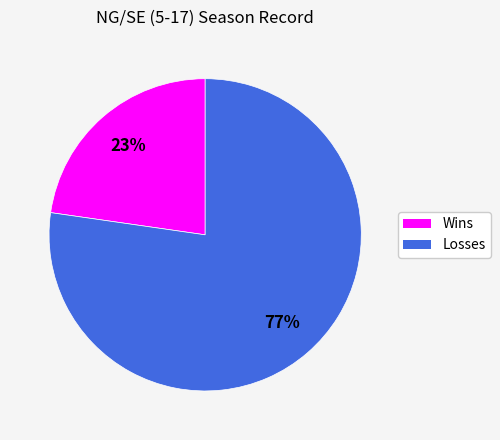

To the nearest percent, what is the average slice percentage?

50%